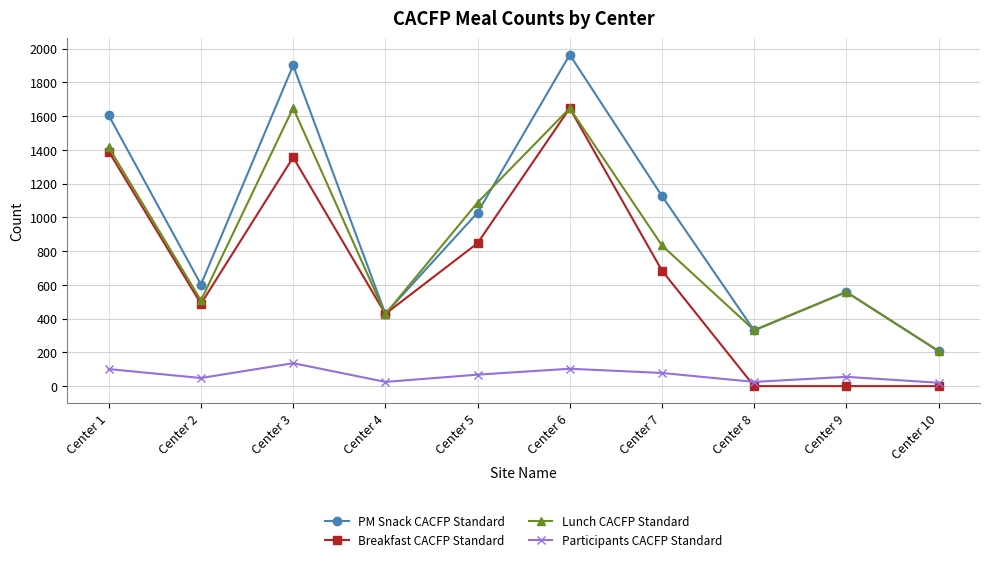

What is the approximate value of Lunch CACFP Standard at Center 4, to the nearest 10?

430